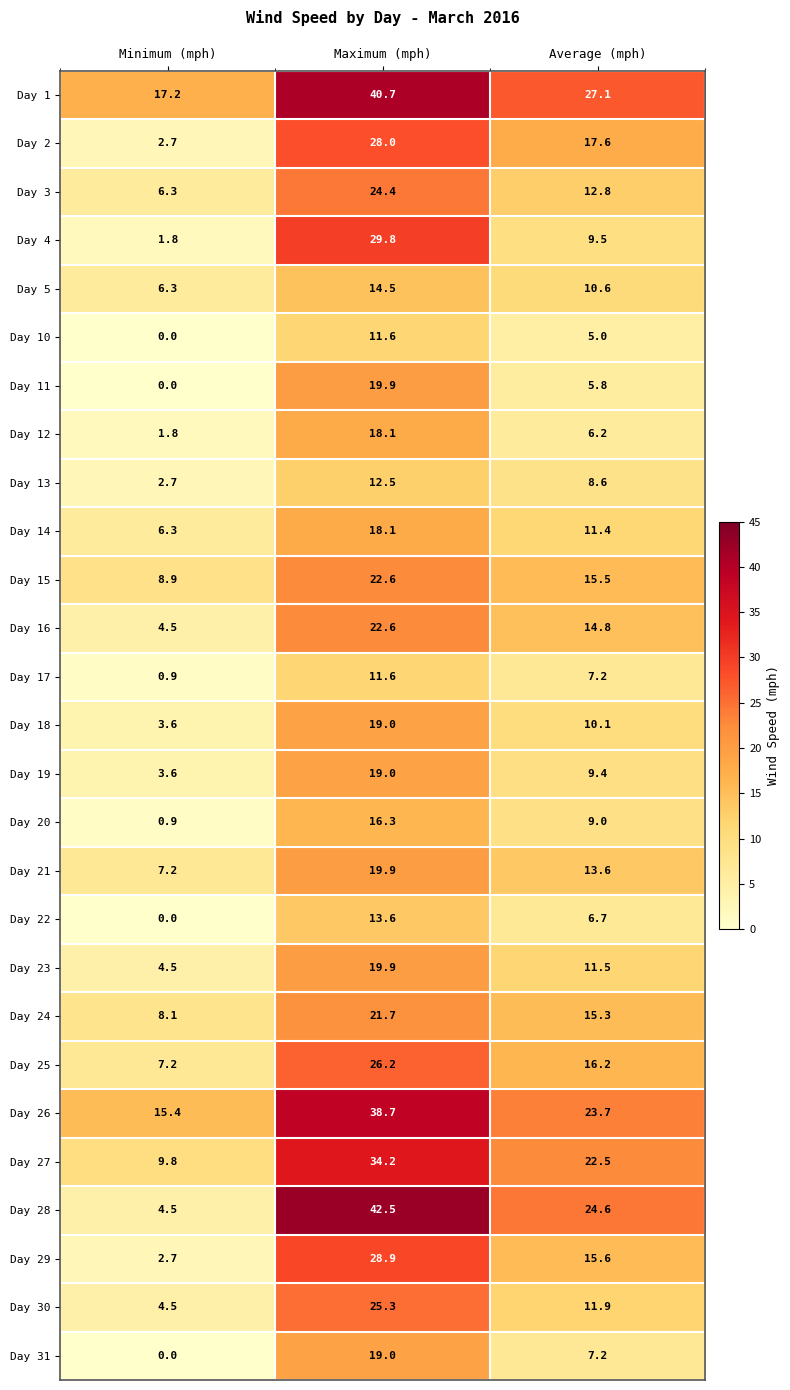

At which label is Day 17 closest to 6?

Average (mph)